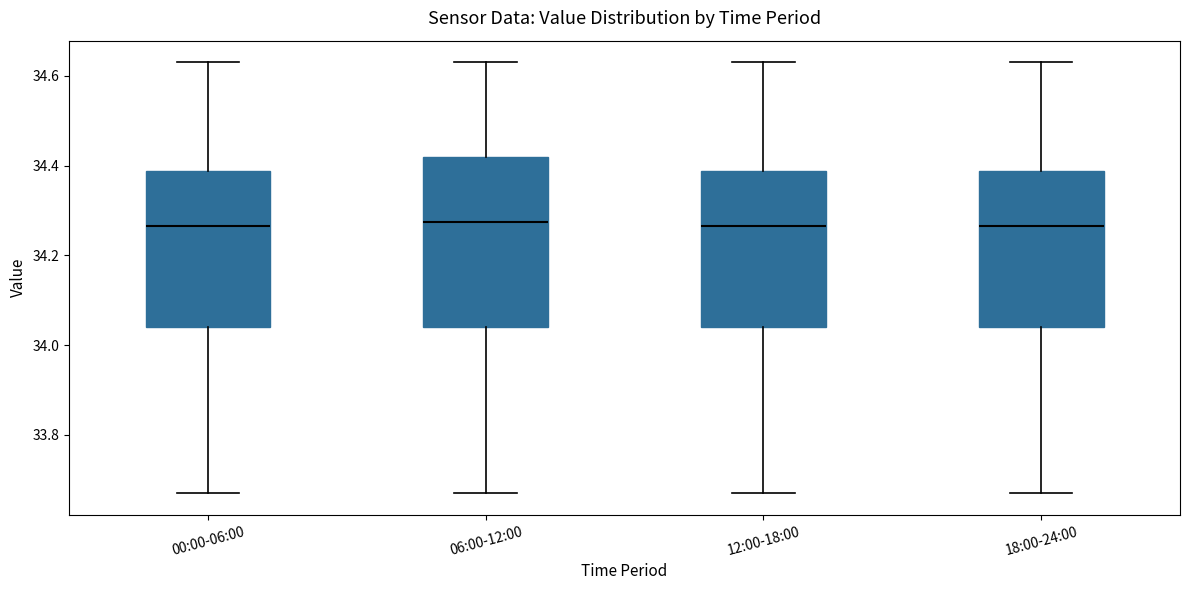

Reading left to right, transcribe this box plot: for each box, give where its median line is, the range the box spans, and where its two whiskers end, as read against the y-axis. The values are not printed on the chart, so give them approximately, as read against the axis.

00:00-06:00: median 34.26, box 34.04 to 34.38, whiskers 33.68 to 34.64
06:00-12:00: median 34.28, box 34.04 to 34.42, whiskers 33.68 to 34.64
12:00-18:00: median 34.26, box 34.04 to 34.38, whiskers 33.68 to 34.64
18:00-24:00: median 34.26, box 34.04 to 34.38, whiskers 33.68 to 34.64